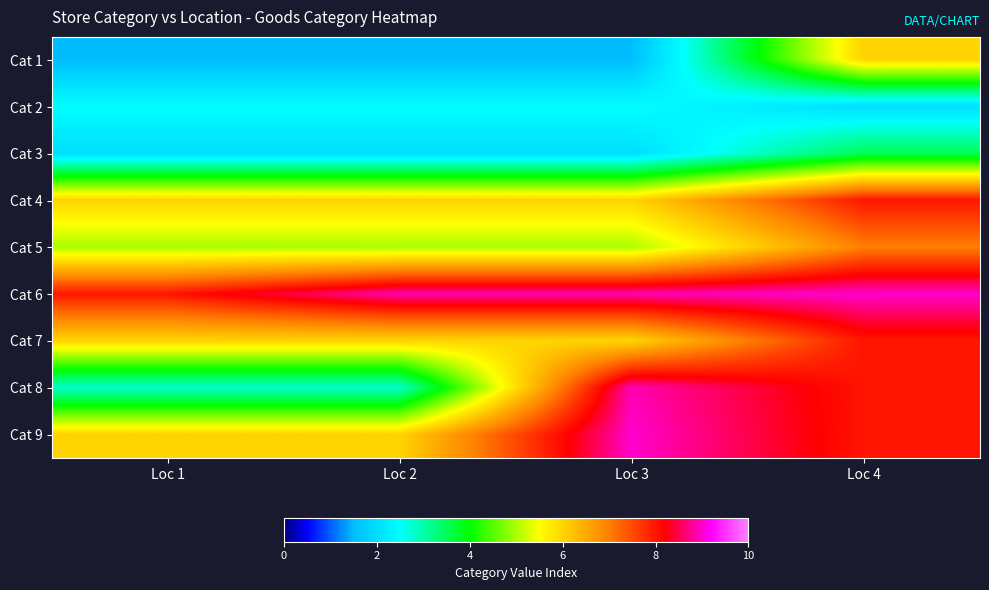

What is the total value across all series at Loc 1?

39.8